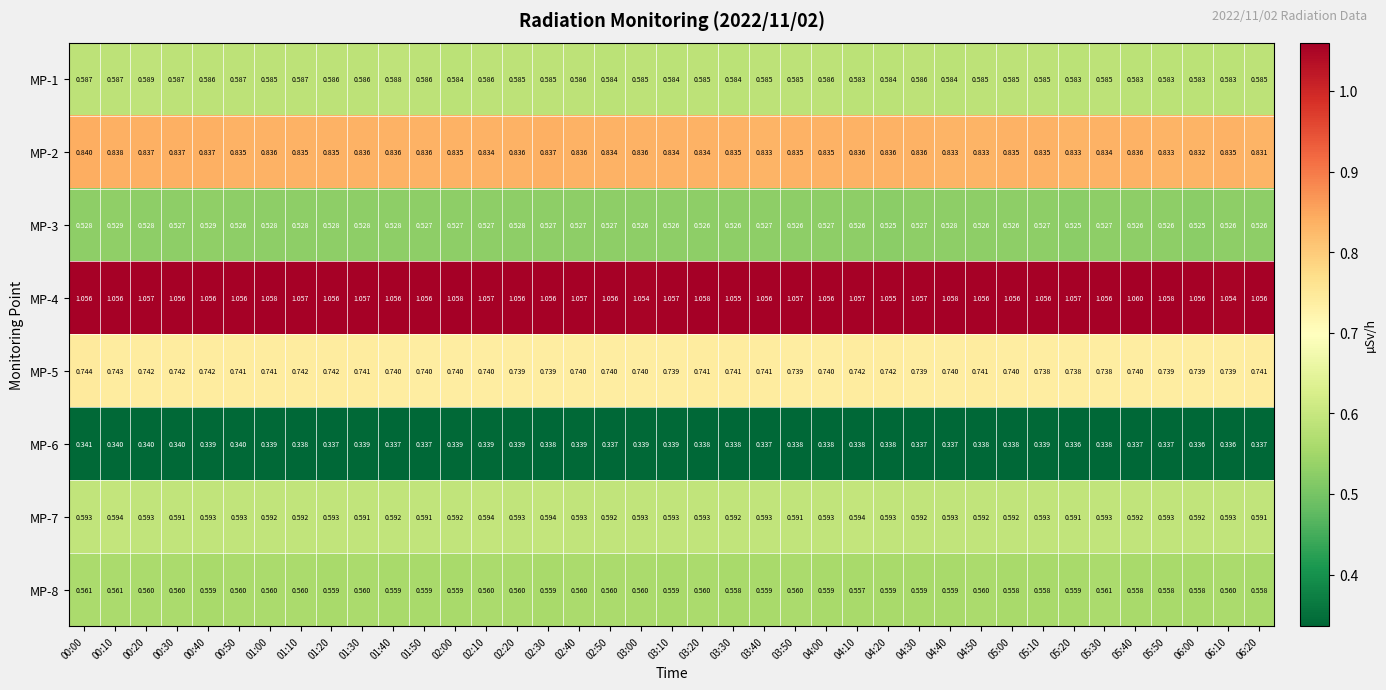

Rank the series at 02:50 from lowest to highest value.

MP-6, MP-3, MP-8, MP-1, MP-7, MP-5, MP-2, MP-4